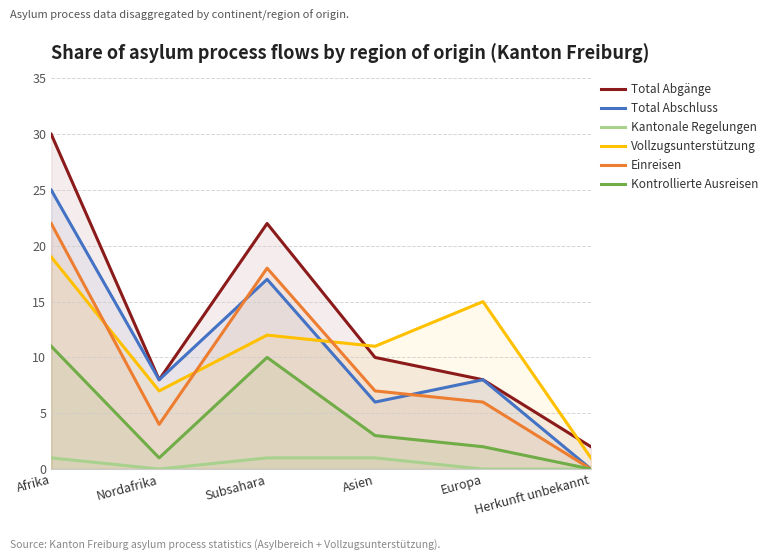

Which series has the largest range (max minus min)?

Total Abgänge